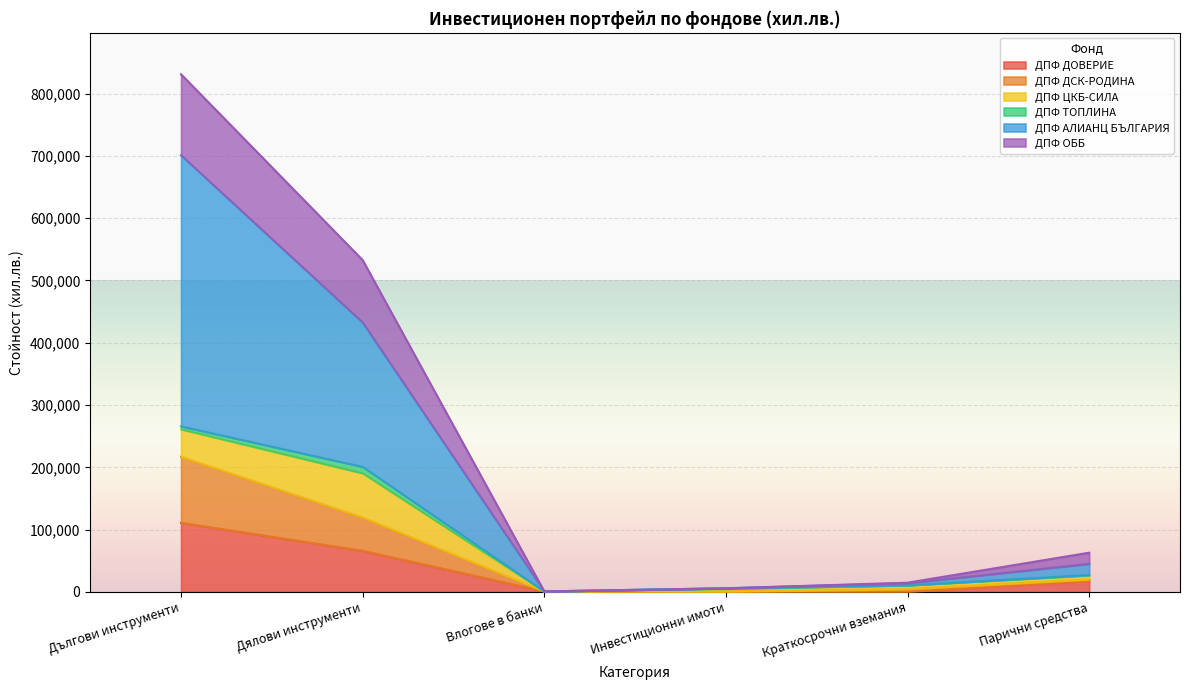

Rank the categories by ДПФ АЛИАНЦ БЪЛГАРИЯ value from lowest to highest.

Влогове в банки, Инвестиционни имоти, Краткосрочни вземания, Парични средства, Дялови инструменти, Дългови инструменти